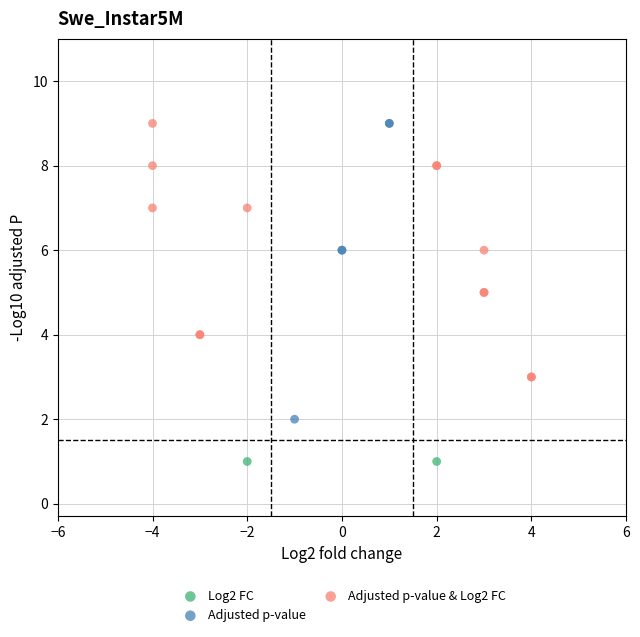

What are all the series names shown in the legend?

Log2 FC, Adjusted p-value, Adjusted p-value & Log2 FC